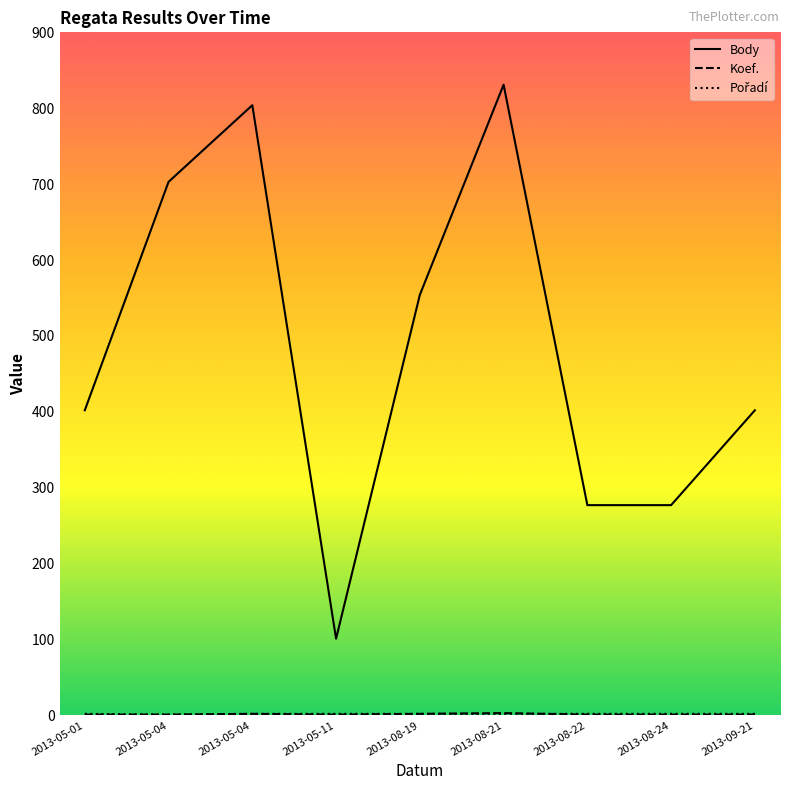

Rank the series by their maximum value, from highest to lowest.

Body, Koef., Pořadí